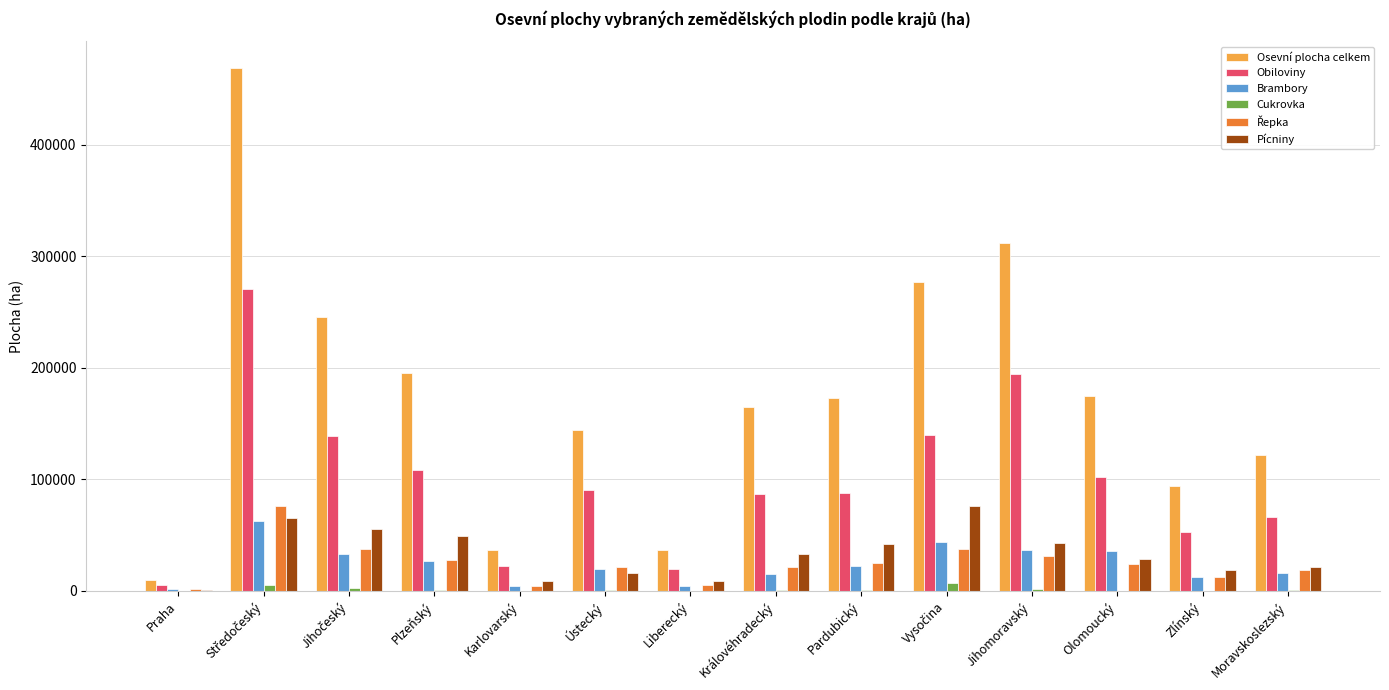

What is the maximum value shown in the chart?

469281.4